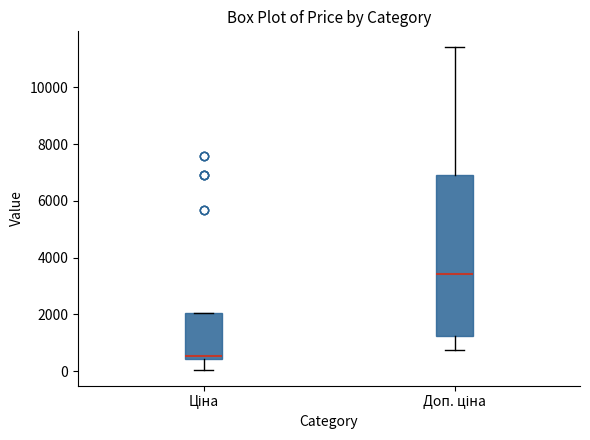

Which box's median line is the lowest?

Ціна